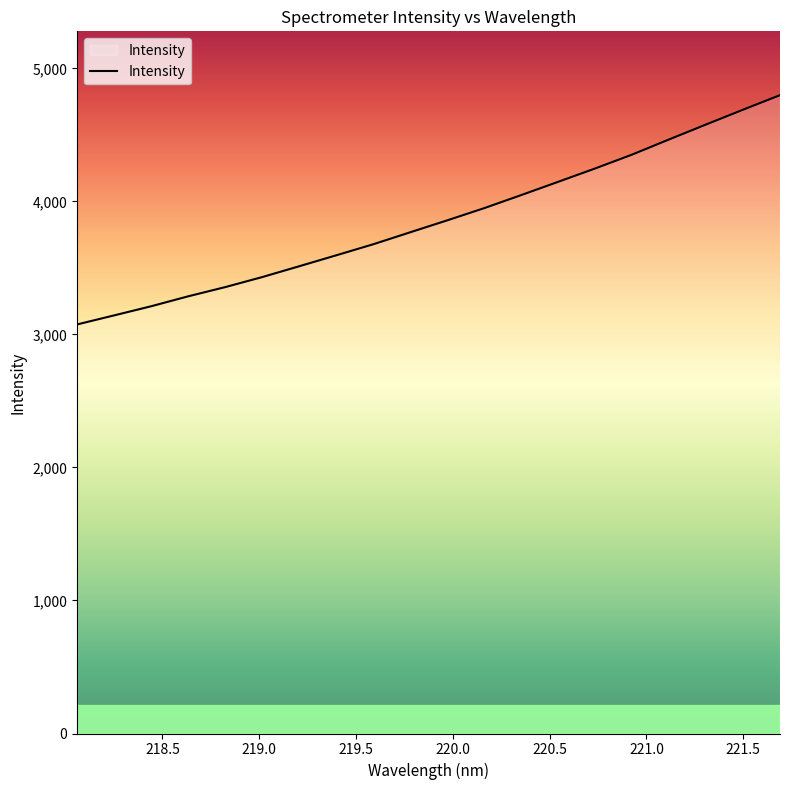

What is the maximum value shown in the chart?

4799.2